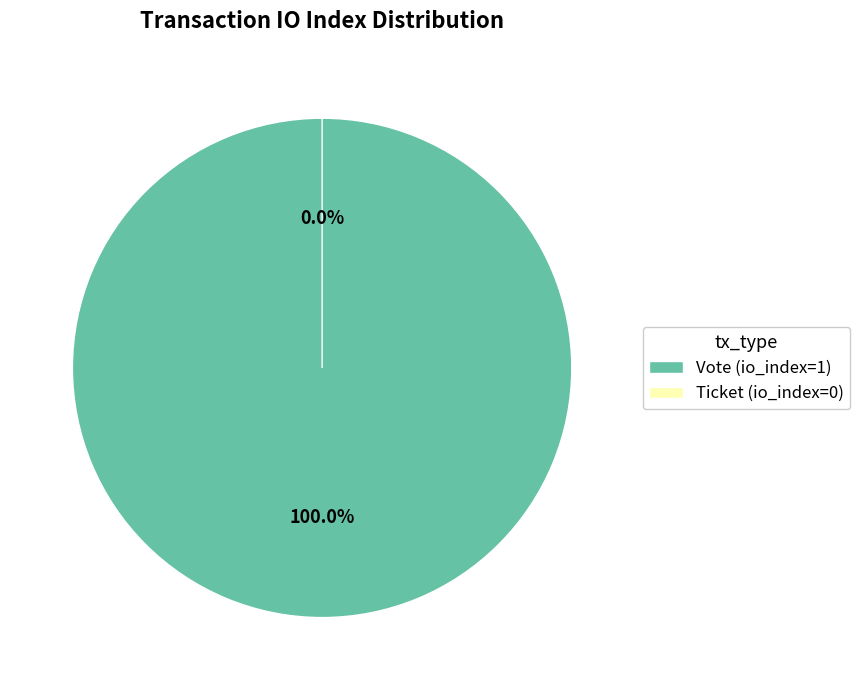

True or false: Ticket (io_index=0) accounts for 0% of the total.

True